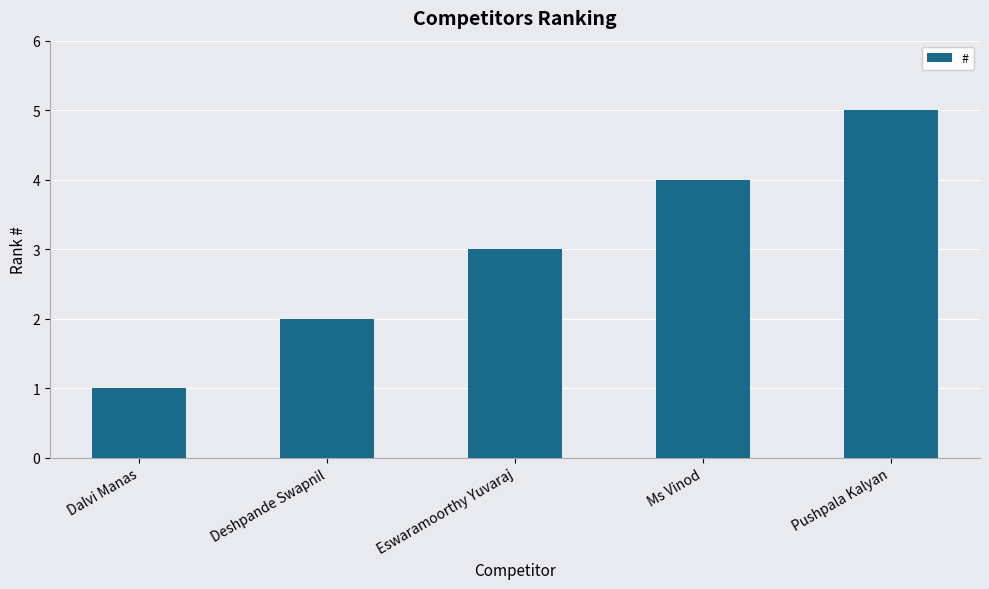

What is the maximum value shown in the chart?

5